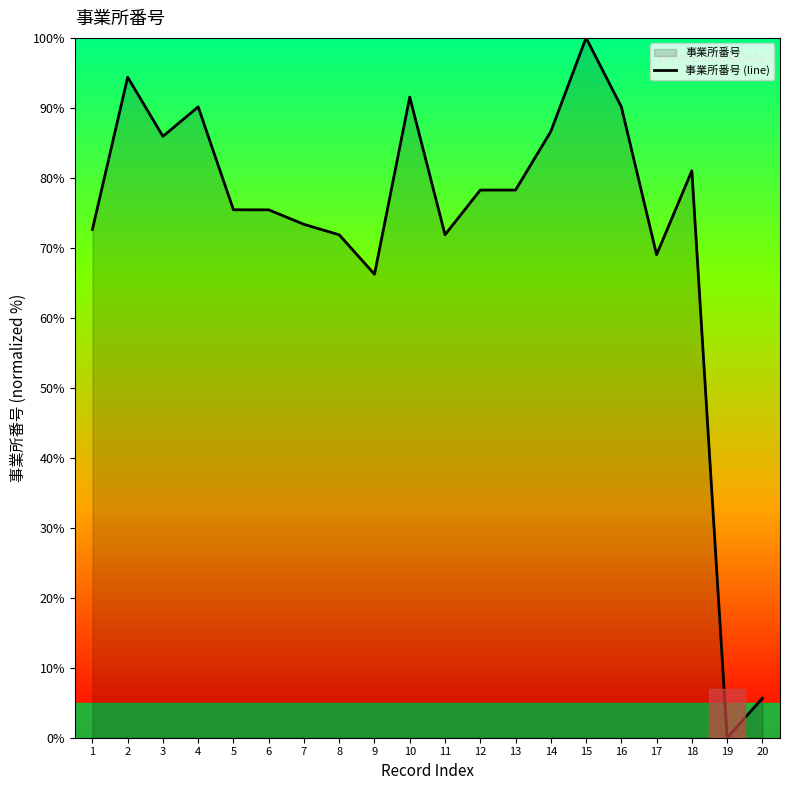

Does the chart display data point markers on the line(s)?

No